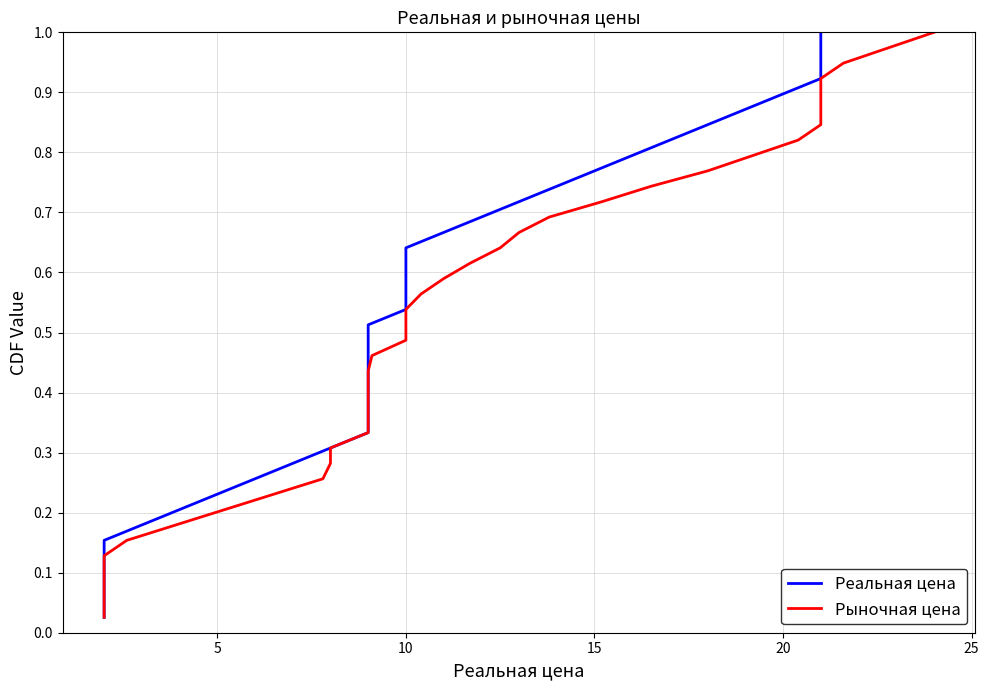

Does the chart have visible grid lines?

Yes